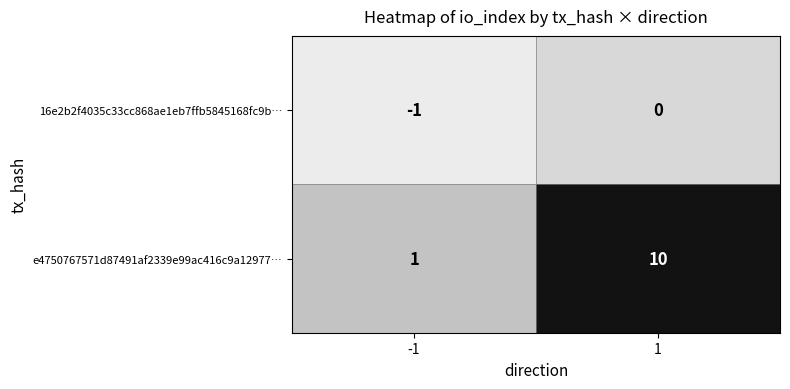

Which series has the widest spread of values?

e4750767571d87491af2339e99ac416c9a12977…